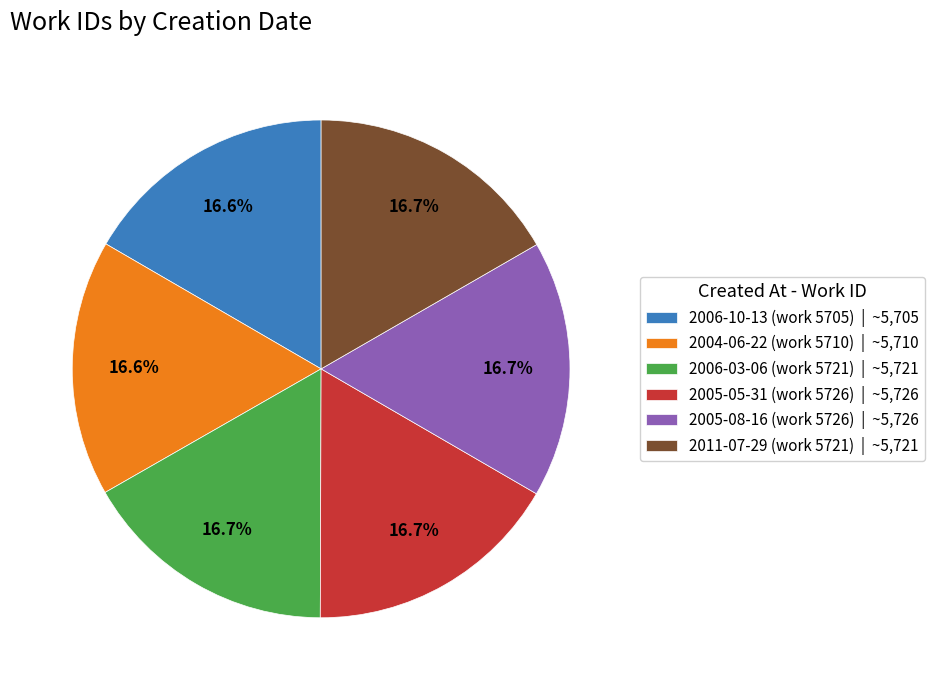

The 2006-10-13 slice represents 17% of the pie. True or false?

True